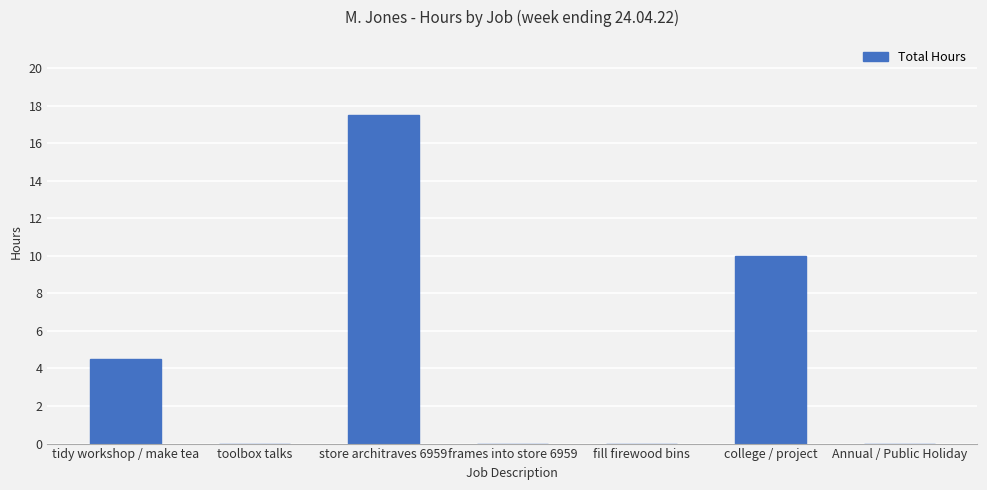

How many values are between 0 and 10?

6